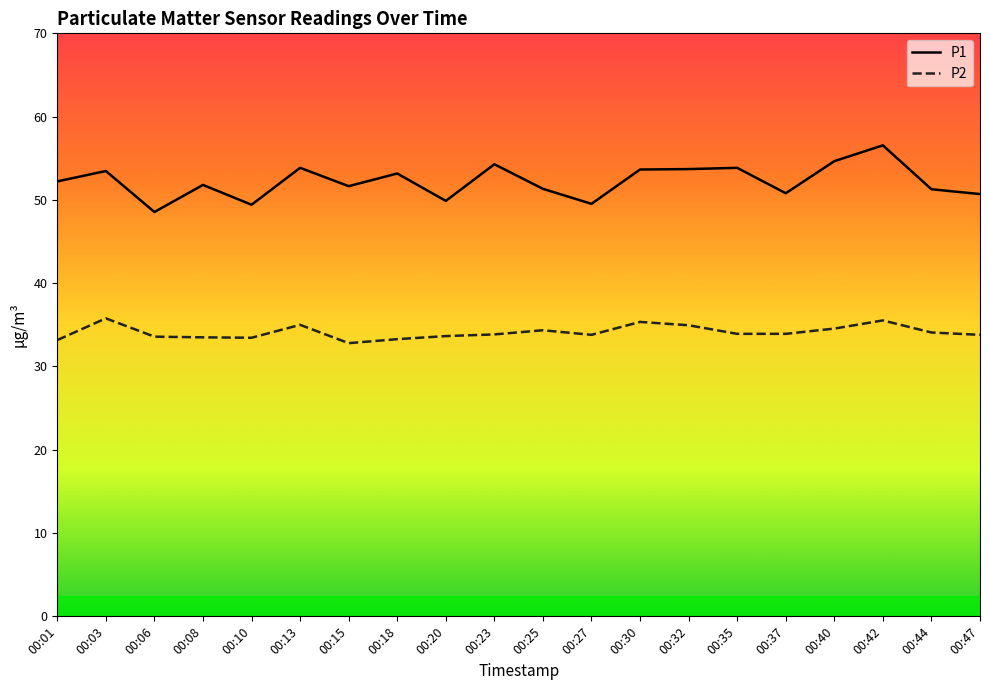

At how many categories does at least one series exceed 41?

20